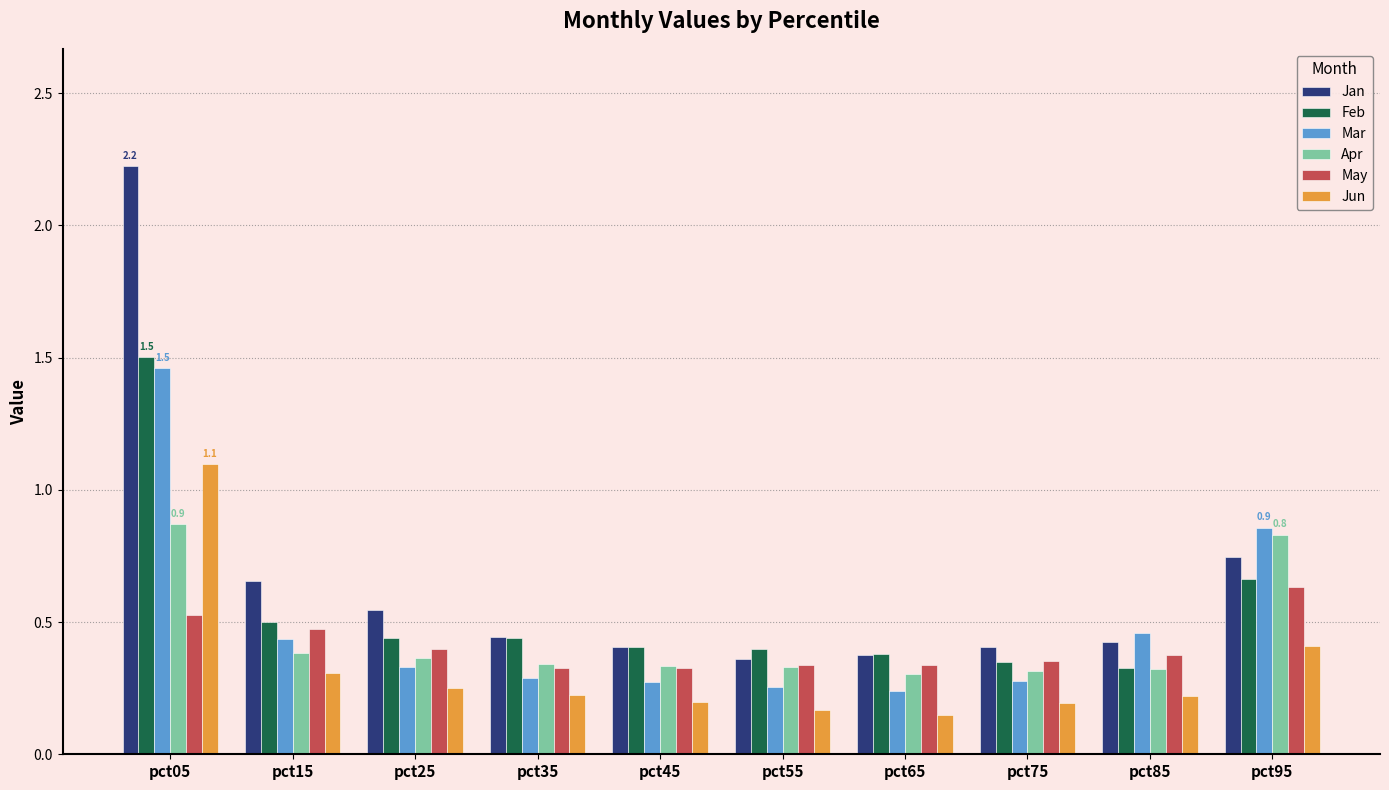

Which series has the largest range (max minus min)?

Jan